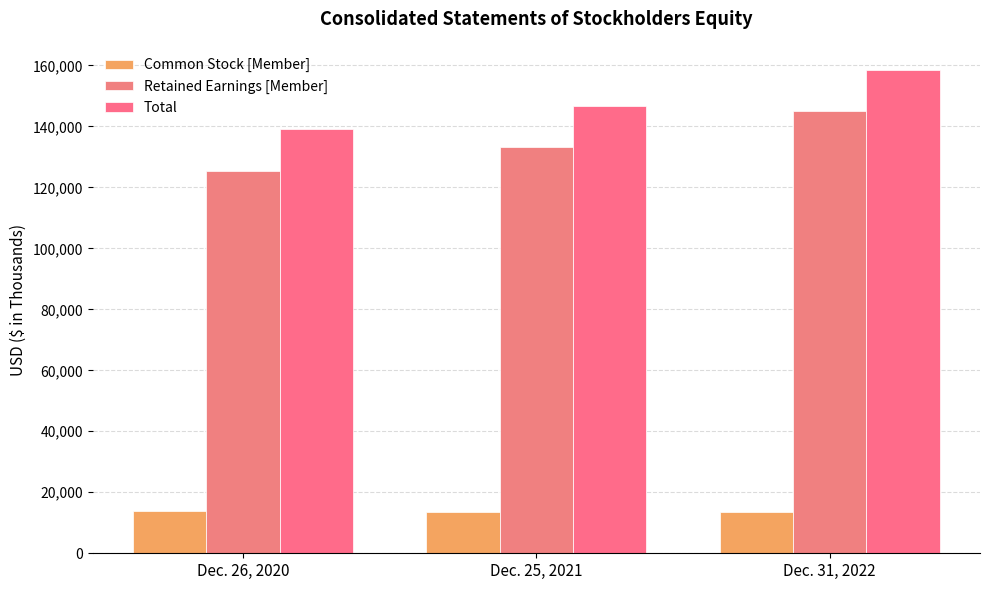

Count the Total values in the range 139156 to 158475.

3